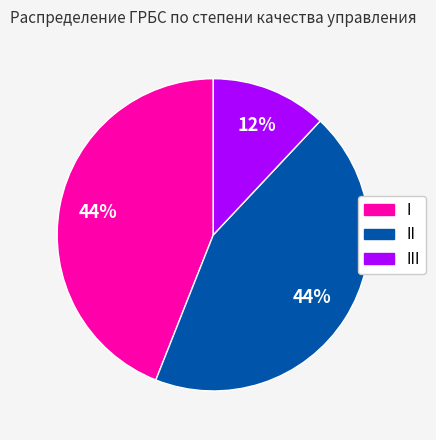

How many segments does this pie chart have?

3